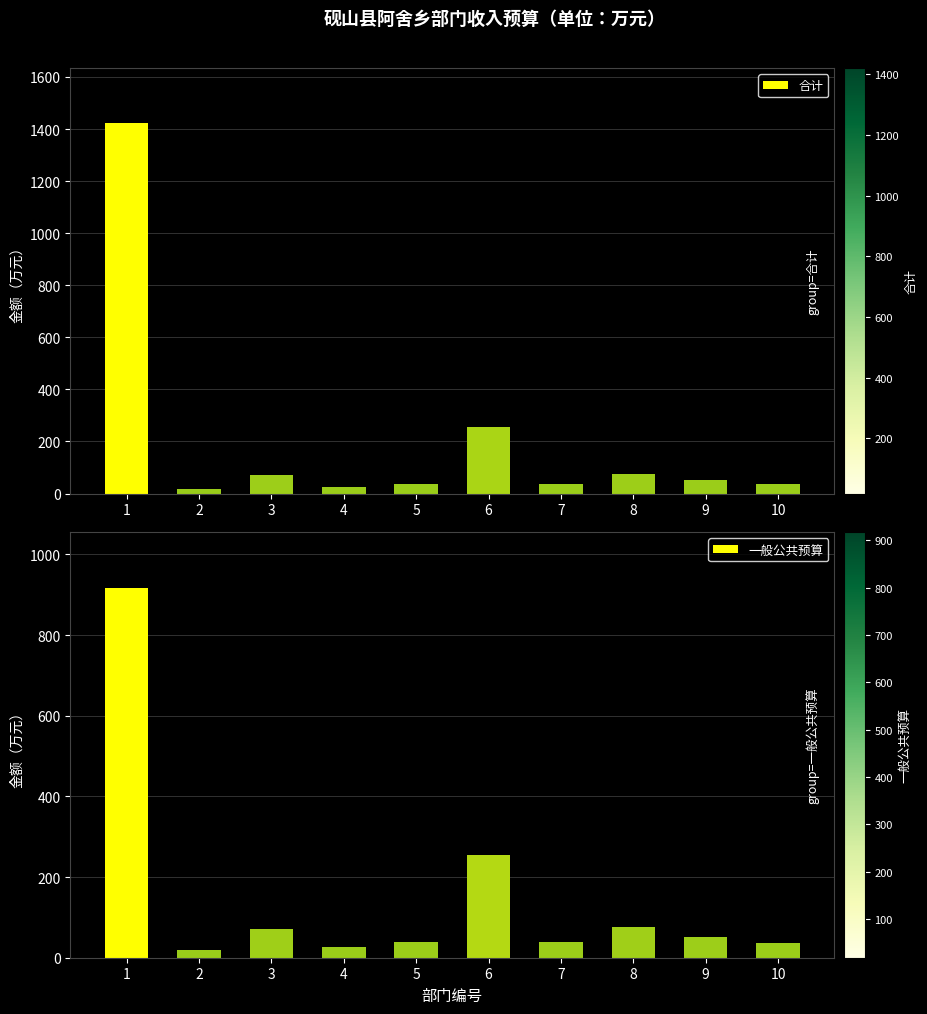

At which category is the sum across all series the highest?

1